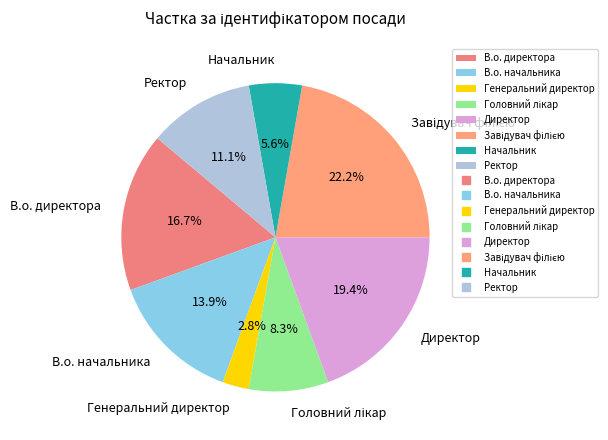

To the nearest percent, what is the difference between the В.о. начальника and Начальник slice percentages?

8%